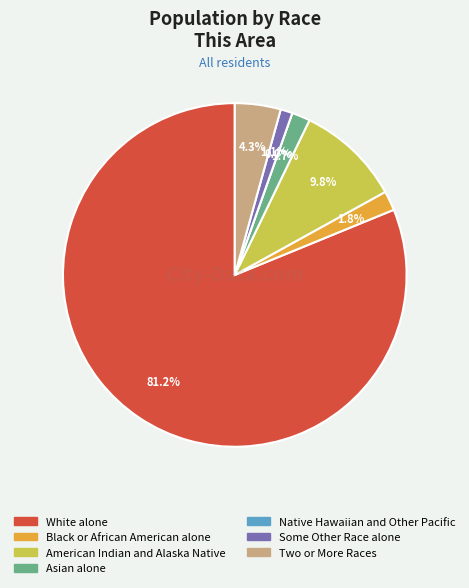

Approximately how many times larger is the value at Black or African American alone compared to Asian alone?

1.1